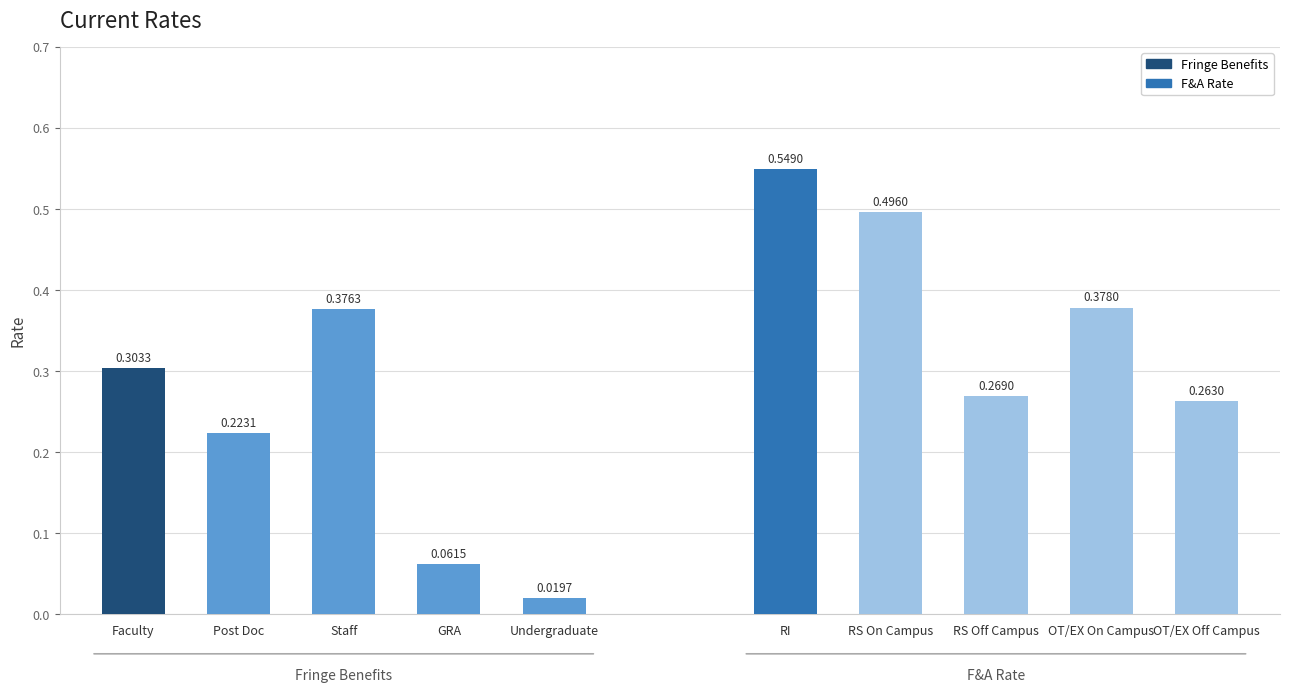

What is the average value of the F&A Rate series?

0.4